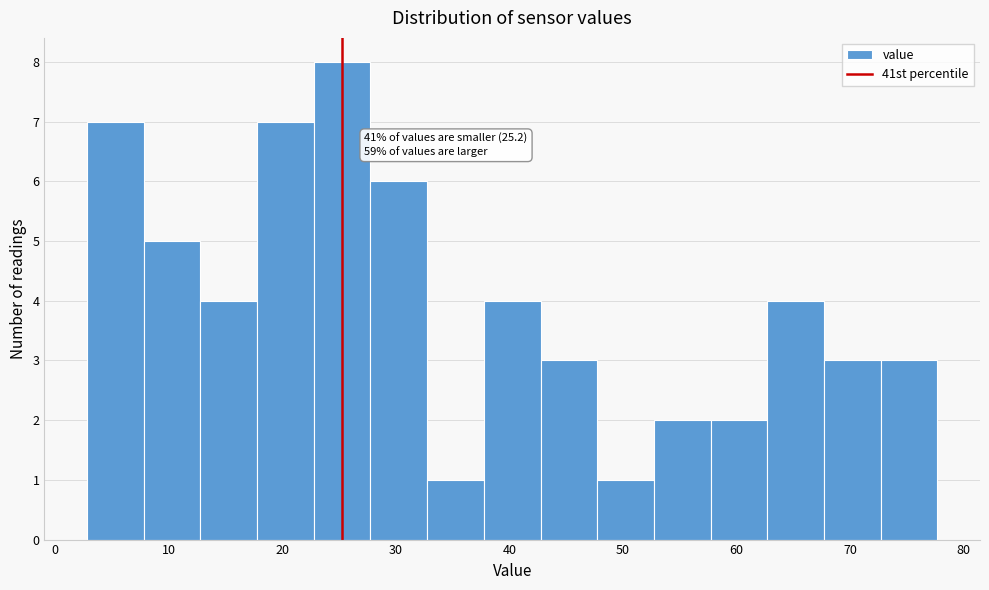

Which range on the x-axis has the tallest bar?

23 to 28